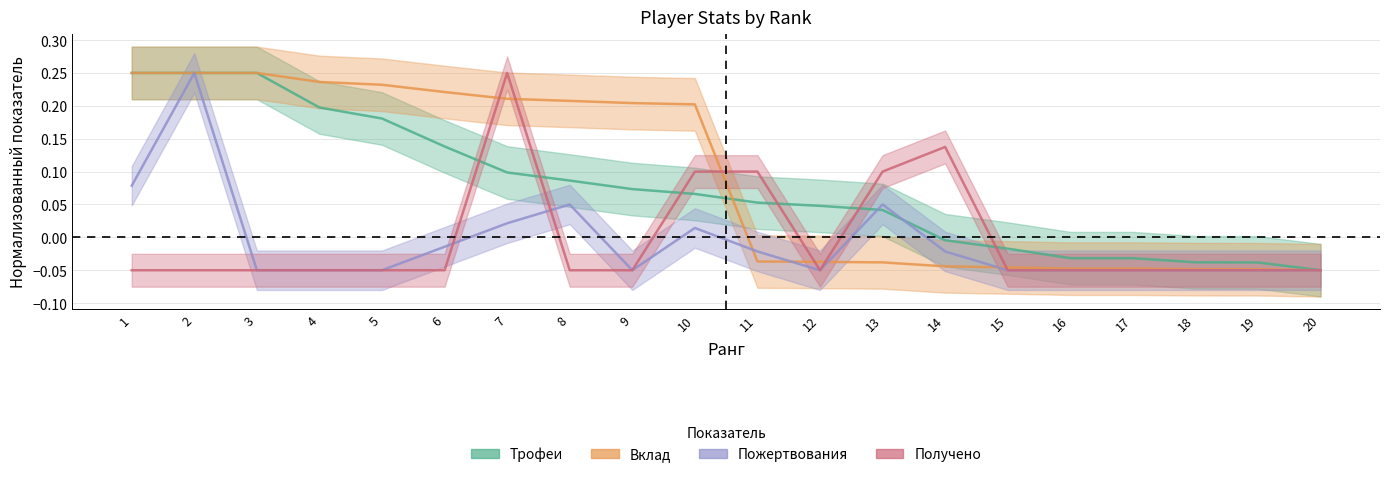

How many values in the Трофеи series exceed 0?

13